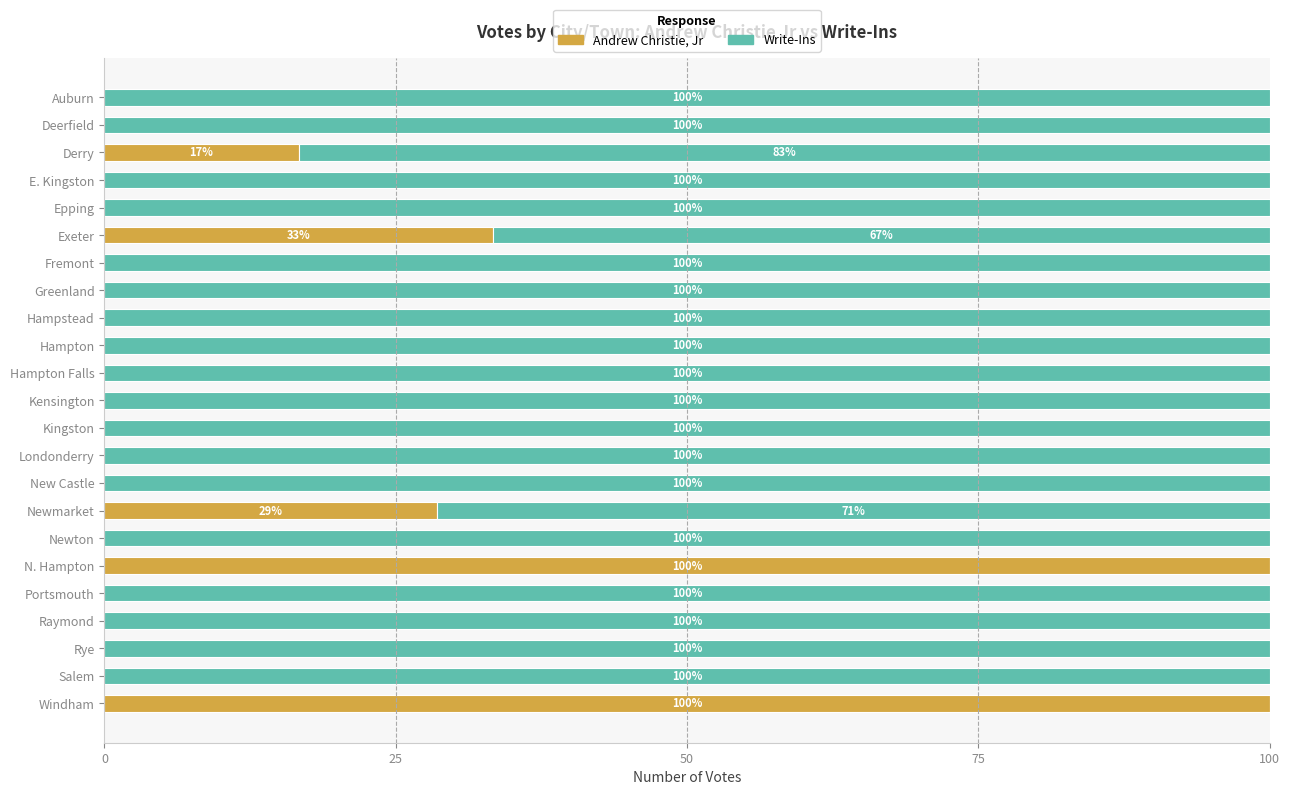

Count the number of data series in this chart.

2